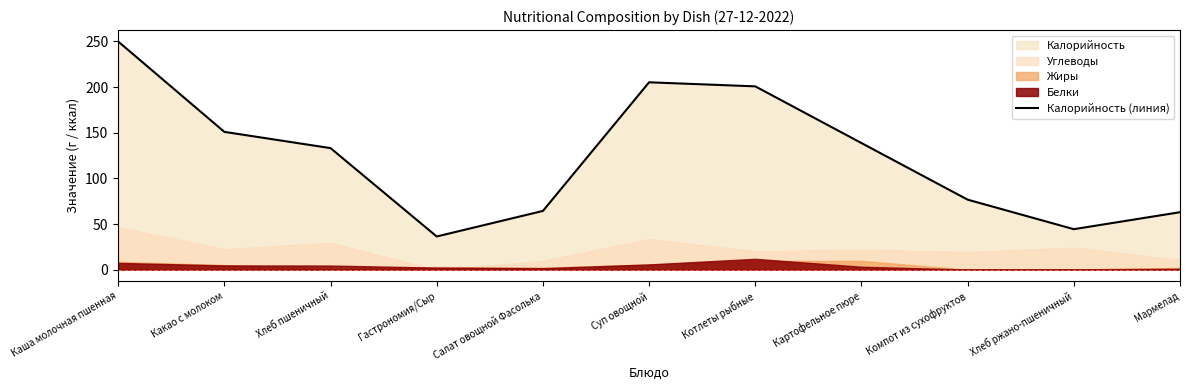

How many categories are shown in the chart?

11